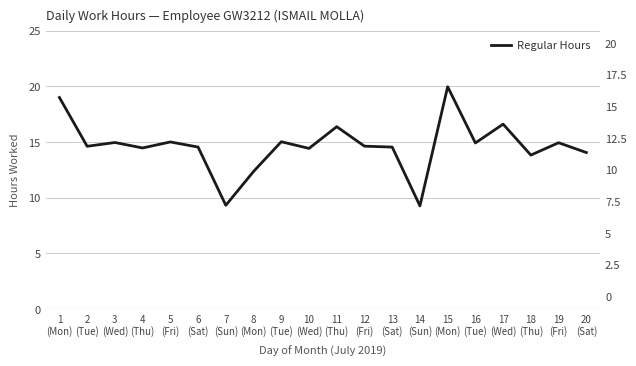

How many data points are less than 14?

4